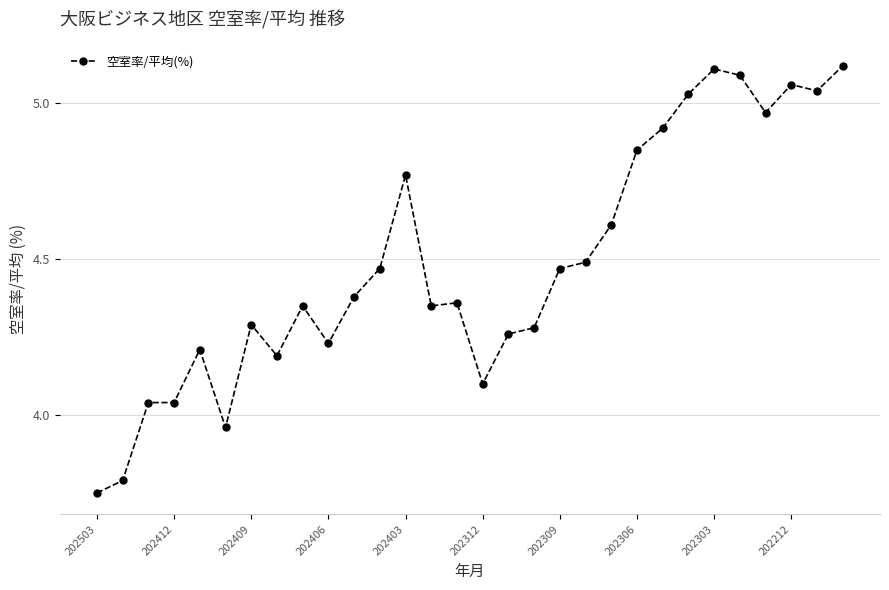

True or false: there are more than 2 points higher than both neighbors.

True